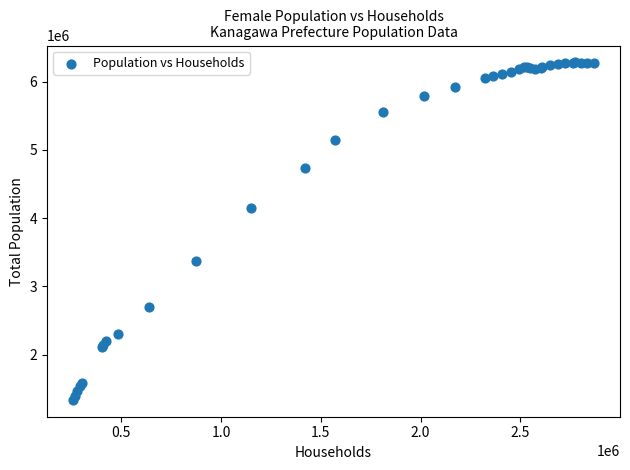

What Y value in the scatter plot is closest to 3810317?

4149147